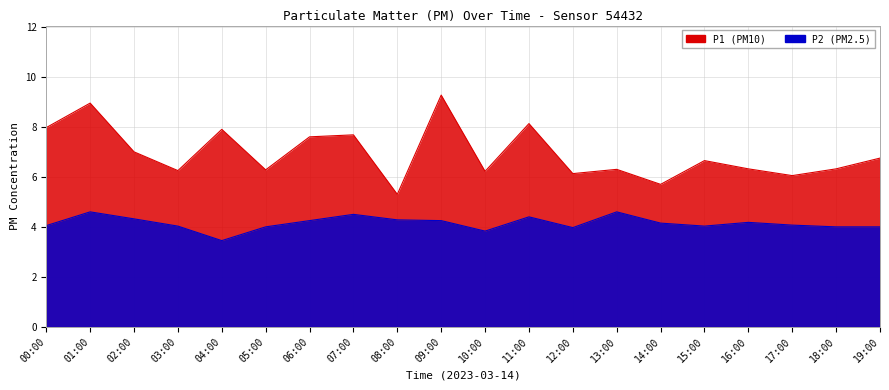

How many values in the P2 series are below 4?

3